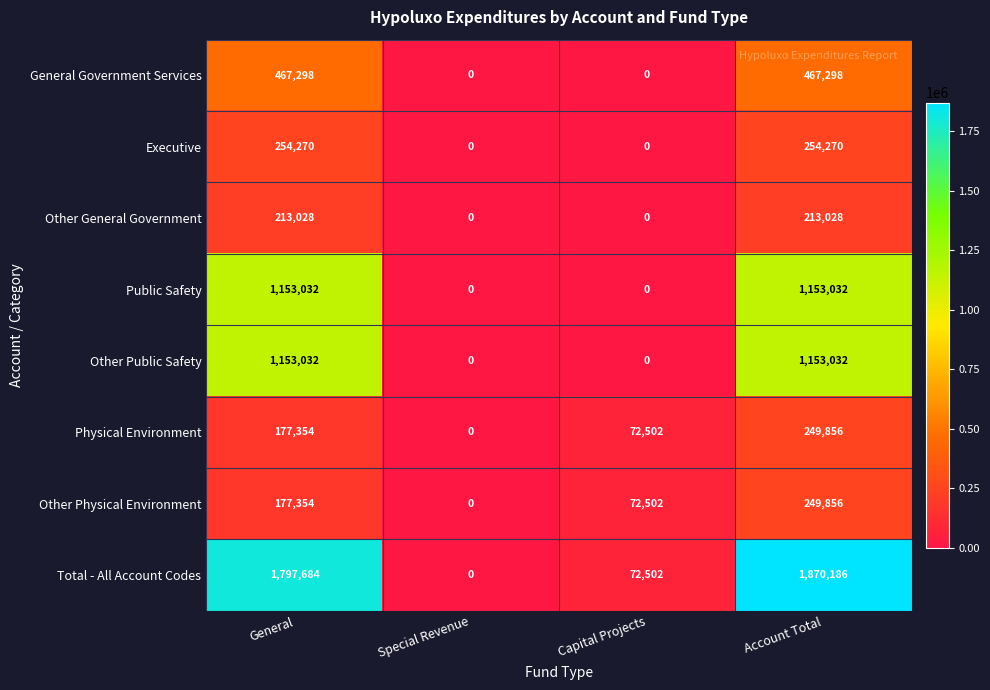

The Physical Environment series shows 0 at Special Revenue. True or false?

True